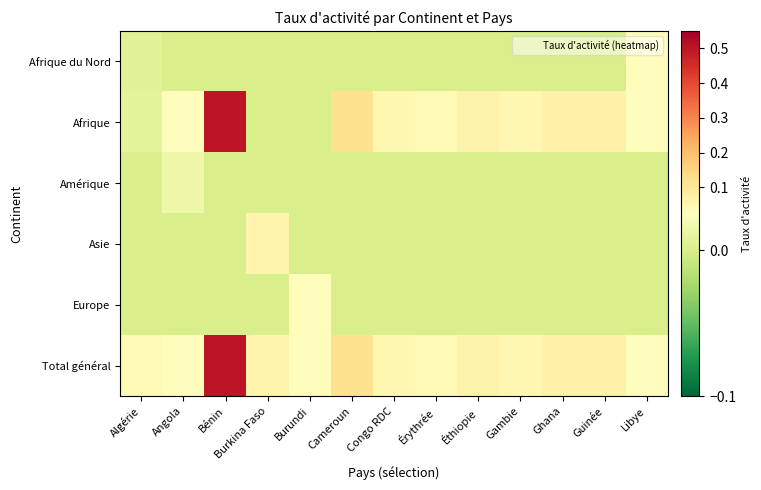

At which category is the sum across all series the highest?

Bénin